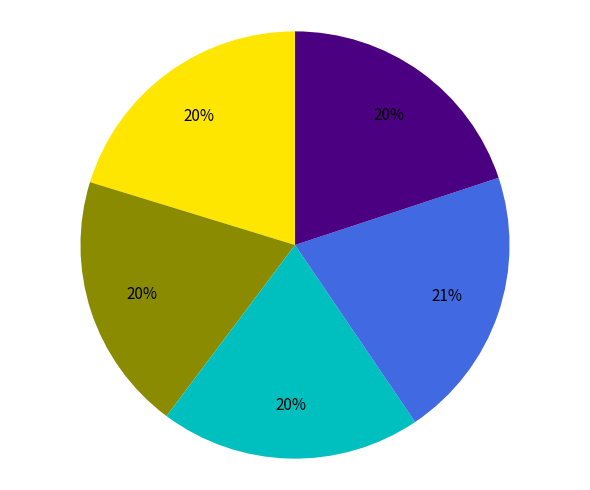

To the nearest percent, what is the difference between the largest and smallest slice percentages?

1%